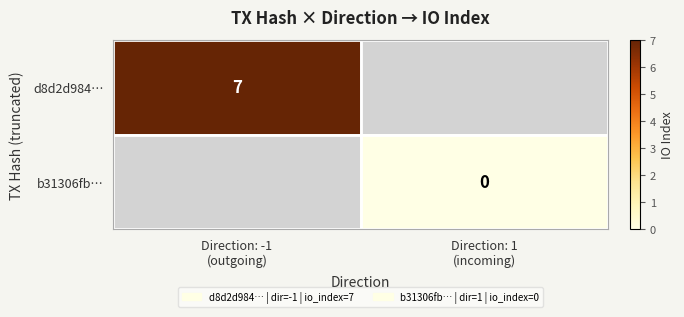

At how many categories does at least one series exceed 4?

1